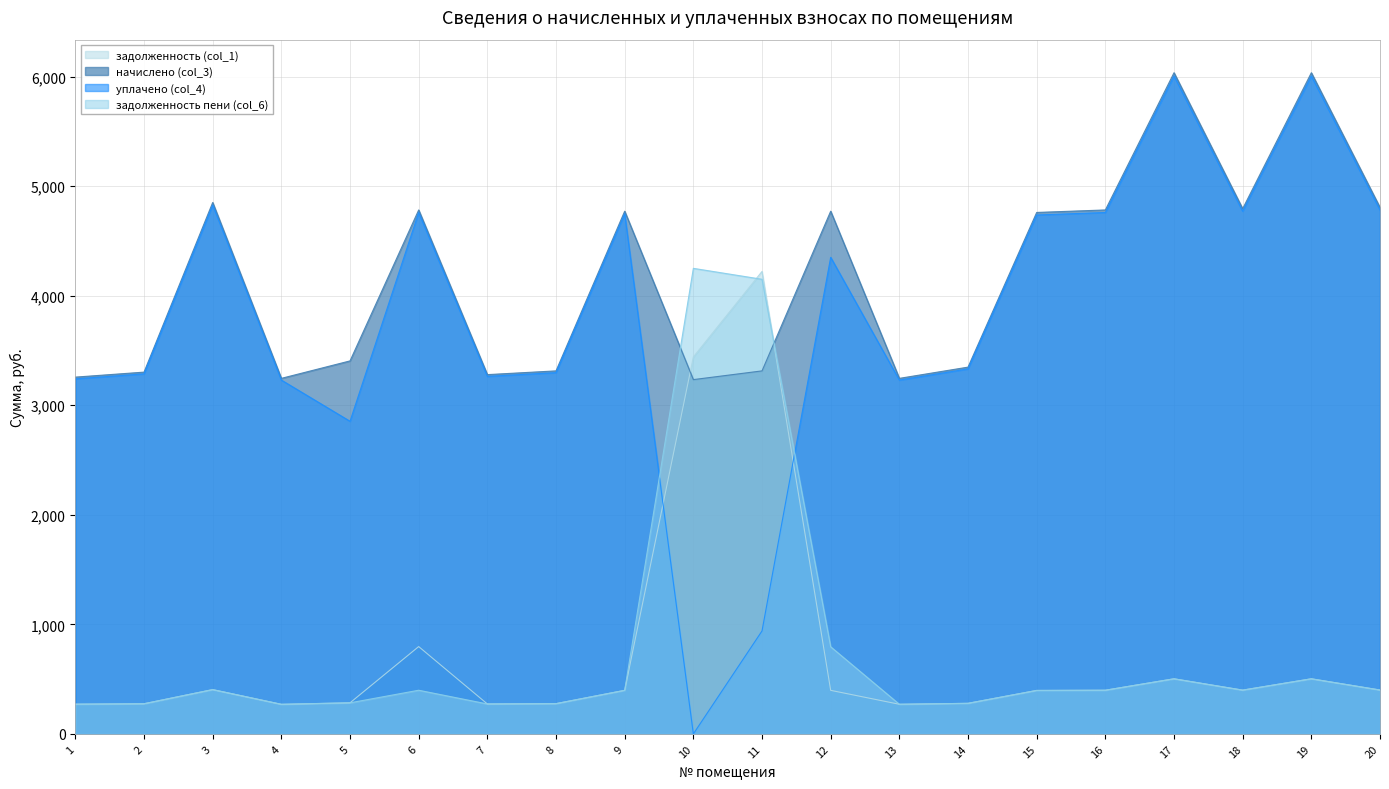

Reading left to right, list all the values displayed in this chart.

задолженность (col_1): 1=271.4	2=275.2	3=404.3	4=269.9	5=283.8	6=797.2	7=273.3	8=276.2	9=397.6	10=3441.3	11=4221.6	12=397.6	13=270.5	14=279.0	15=396.7	16=398.6	17=503.0	18=399.5	19=503.0	20=400.5
начислено (col_3): 1=3256.9	2=3302.5	3=4851.2	4=3245.6	5=3405.0	6=4783.0	7=3279.7	8=3313.9	9=4771.6	10=3234.2	11=3313.9	12=4771.6	13=3245.6	14=3348.1	15=4760.2	16=4783.0	17=6035.6	18=4794.4	19=6035.6	20=4805.8
уплачено (col_4): 1=3241.2	2=3286.6	3=4827.8	4=3230.1	5=2853.9	6=4759.9	7=3263.9	8=3297.9	9=4748.5	10=0.0	11=940.0	12=4350.9	13=3230.0	14=3331.9	15=4737.2	16=4759.9	17=6006.5	18=4771.2	19=6006.5	20=4782.6
задолженность пени (col_6): 1=271.4	2=275.2	3=404.3	4=270.3	5=283.8	6=398.6	7=273.3	8=276.2	9=397.6	10=4249.8	11=4150.1	12=795.3	13=270.5	14=279.0	15=396.7	16=398.6	17=503.0	18=399.5	19=503.0	20=400.5